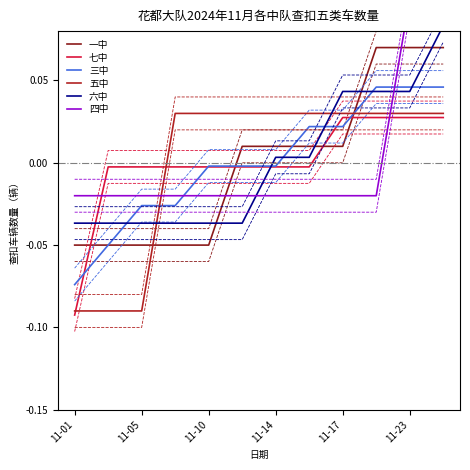

How many lines are shown in the chart?

6